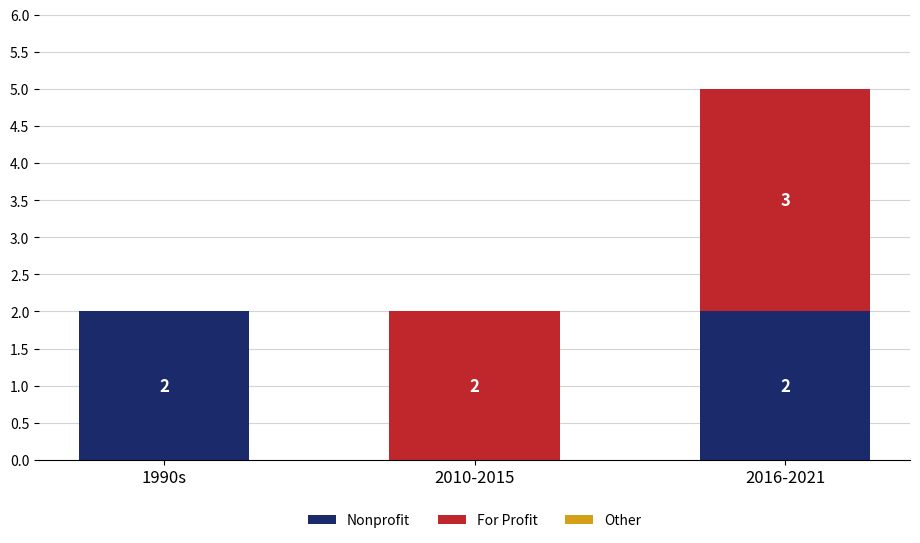

What is the total value across all series at 2010-2015?

2